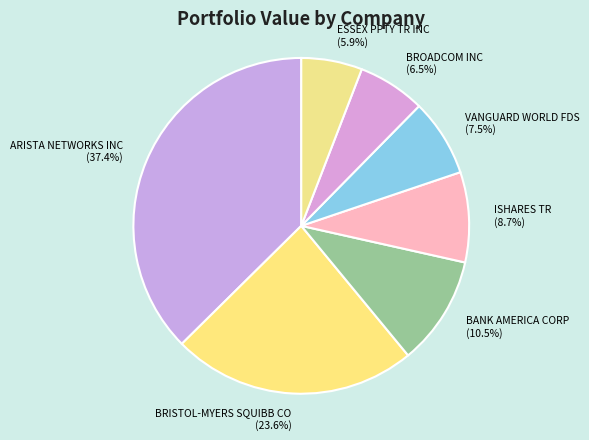

The BANK AMERICA CORP slice represents 24% of the pie. True or false?

False